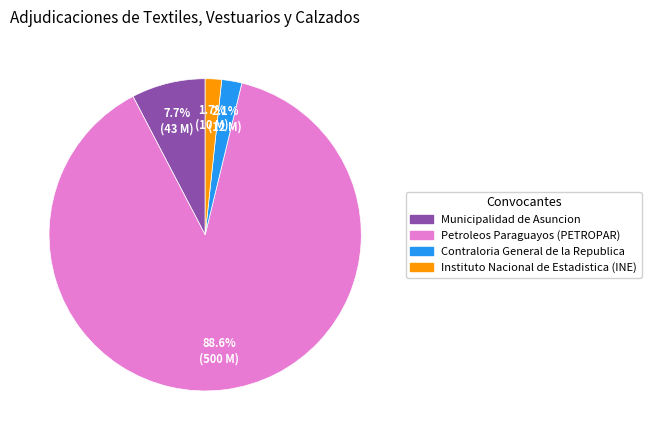

Which category has the biggest portion of the pie?

Petroleos Paraguayos (PETROPAR)